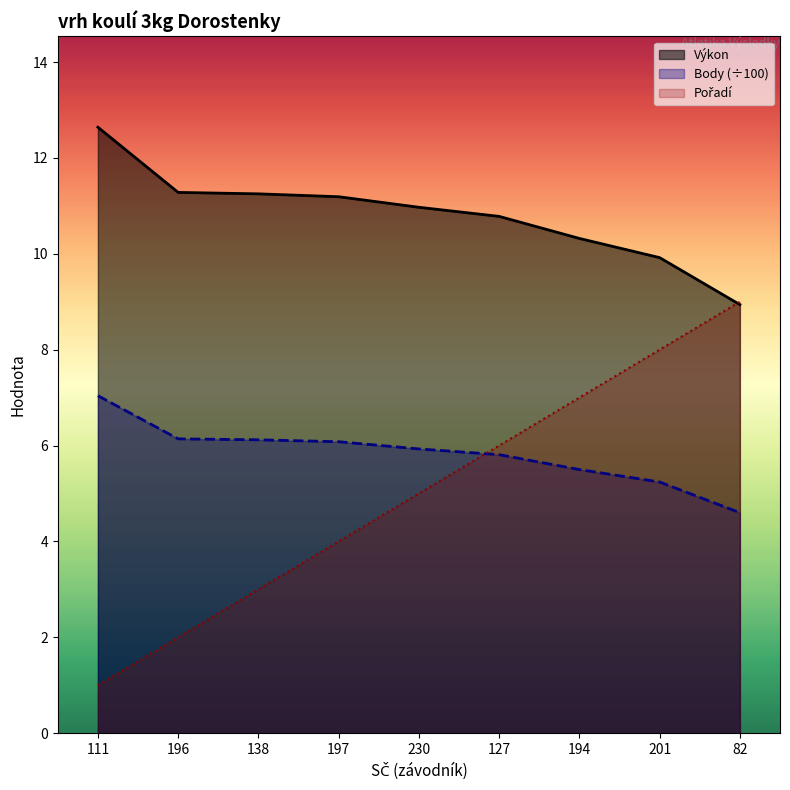

Reading right to left, list all the values displayed in this chart.

Výkon: 8.9	9.9	10.3	10.8	11.0	11.2	11.2	11.3	12.6
Body: 4.6	5.2	5.5	5.8	5.9	6.1	6.1	6.1	7.0
Pořadí: 9.0	8.0	7.0	6.0	5.0	4.0	3.0	2.0	1.0